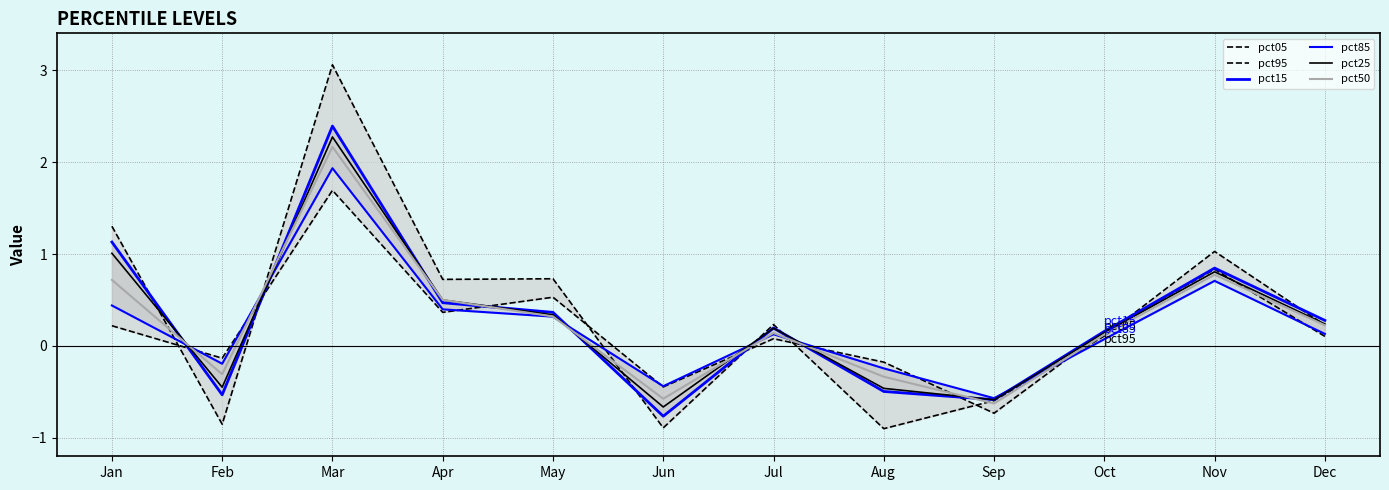

The value of pct50 at Mar is 2.9. True or false?

False